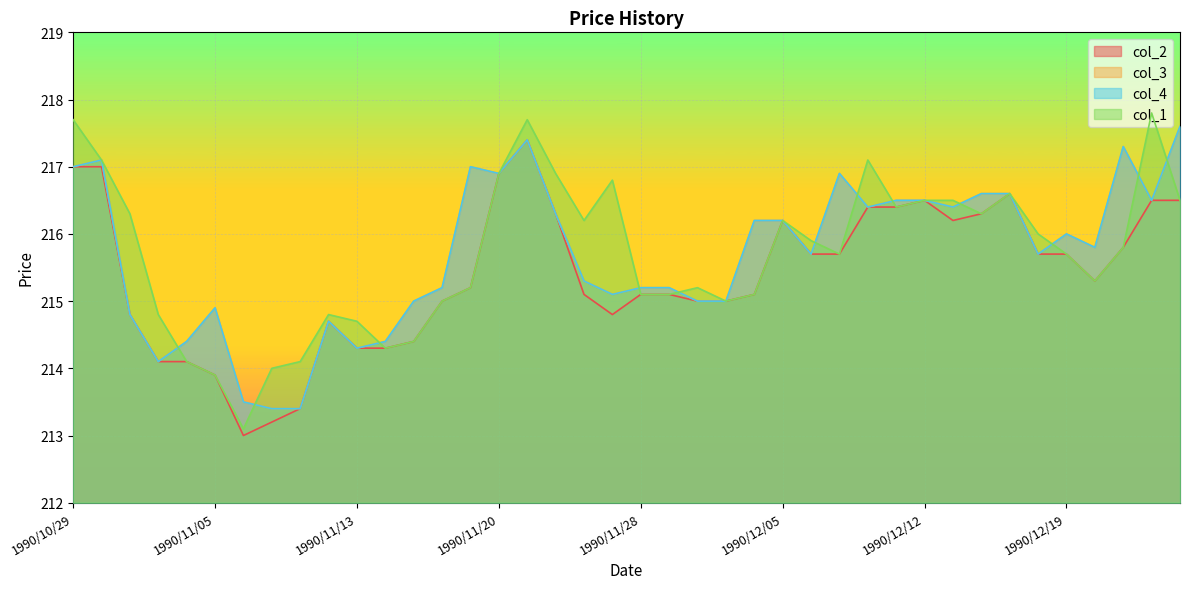

Where does the col_2 series first go above 215?

1990/10/29